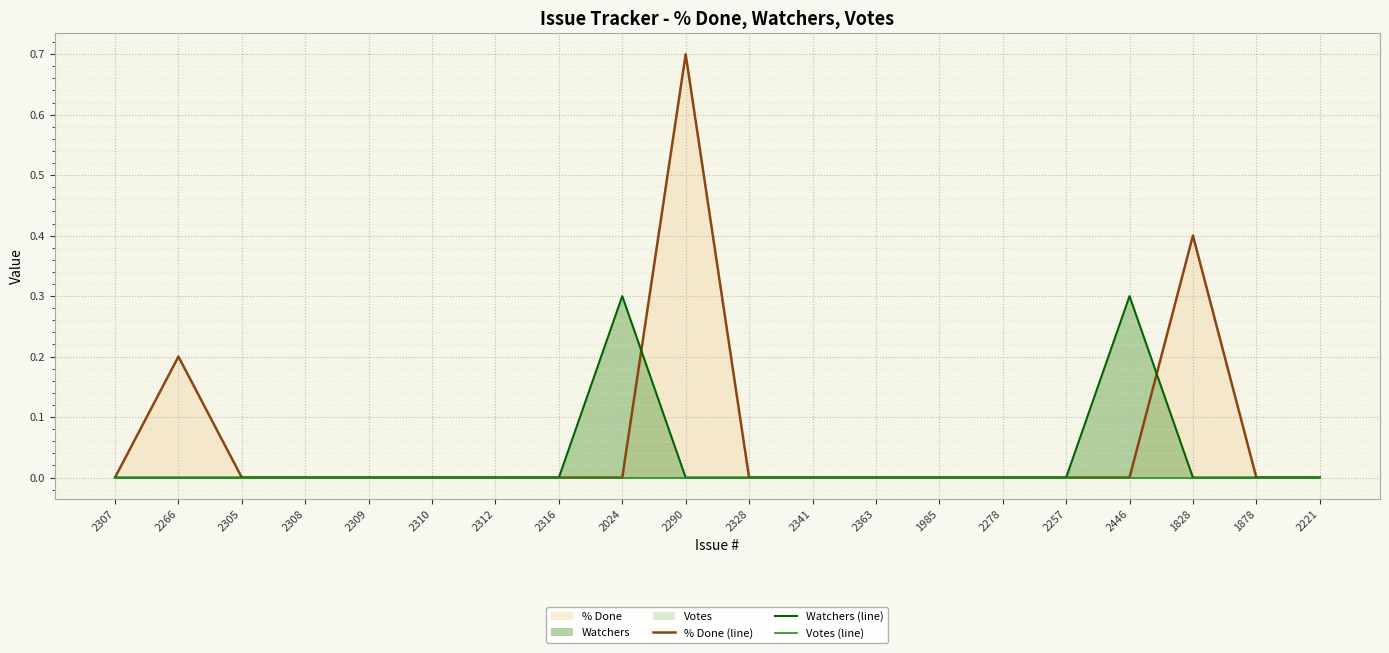

True or false: % Done (line) and Votes (line) cross at least once.

False